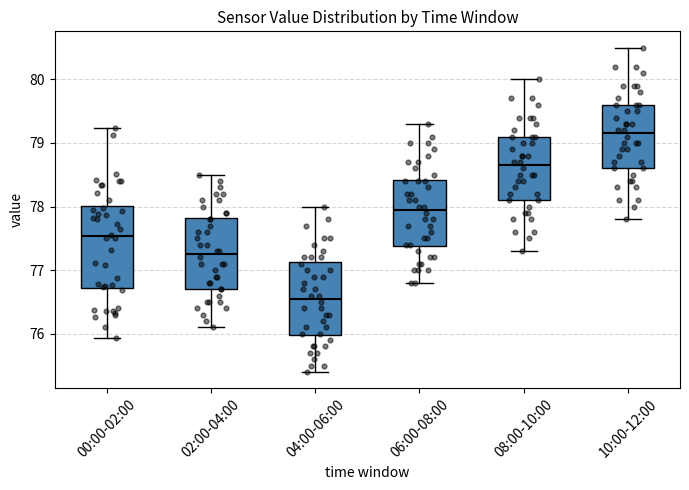

Which box has the lowest median line?

04:00-06:00